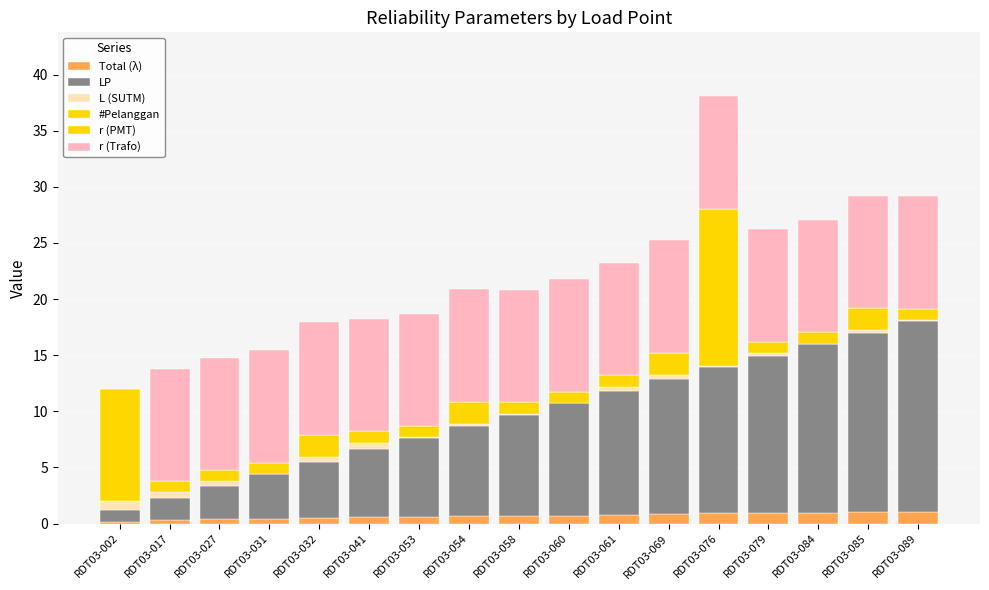

Count the number of categories in the chart.

17